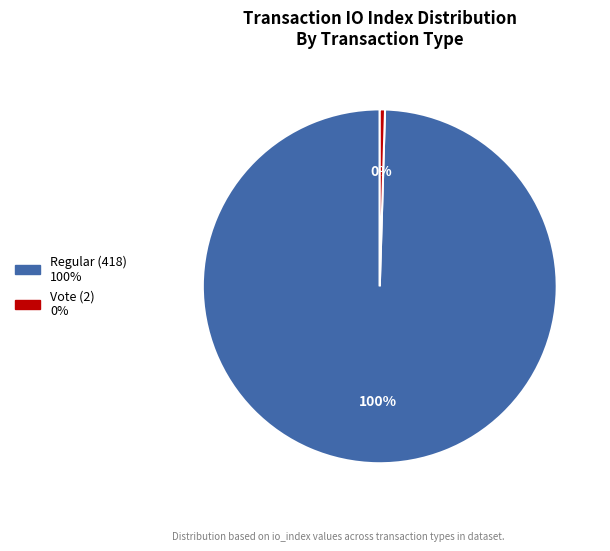

Does Vote (2) represent more than half of the total?

No